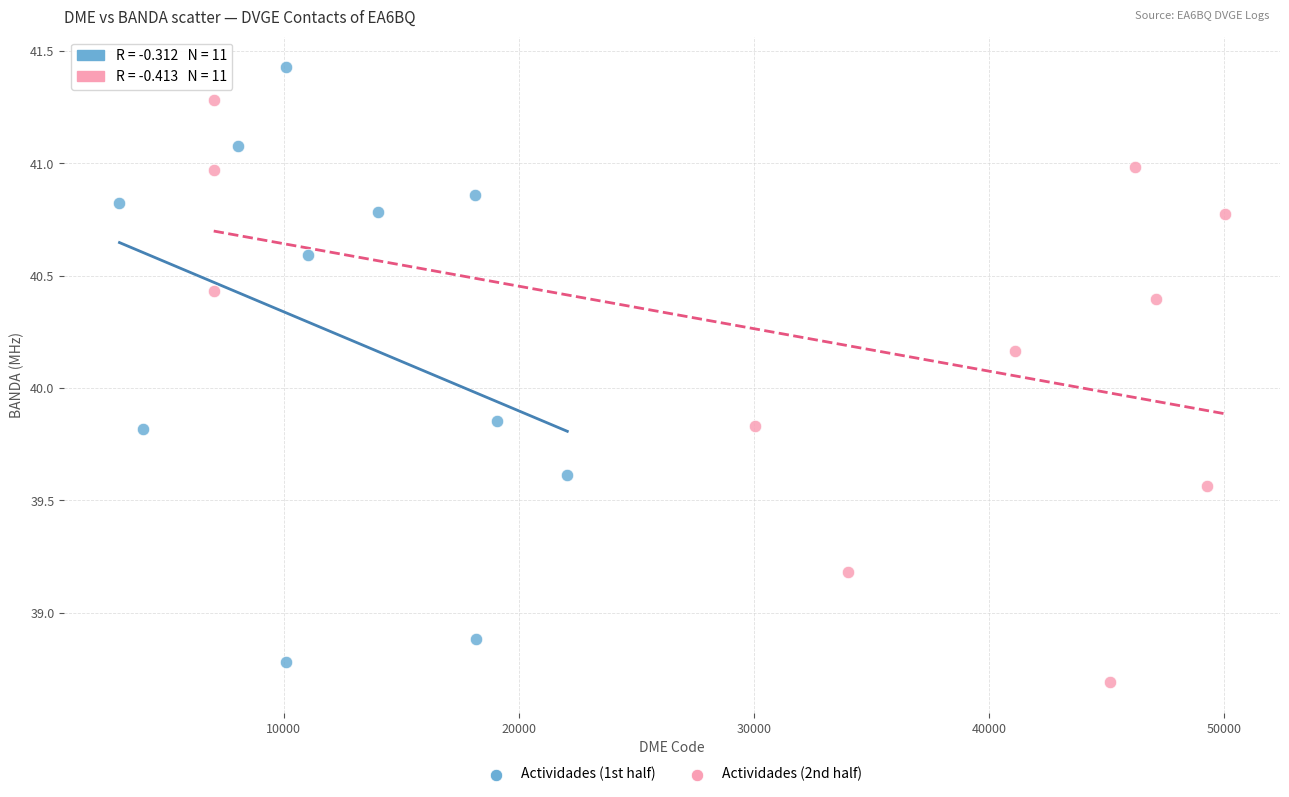

Which series contains the lowest Y value?

Actividades (2nd half)